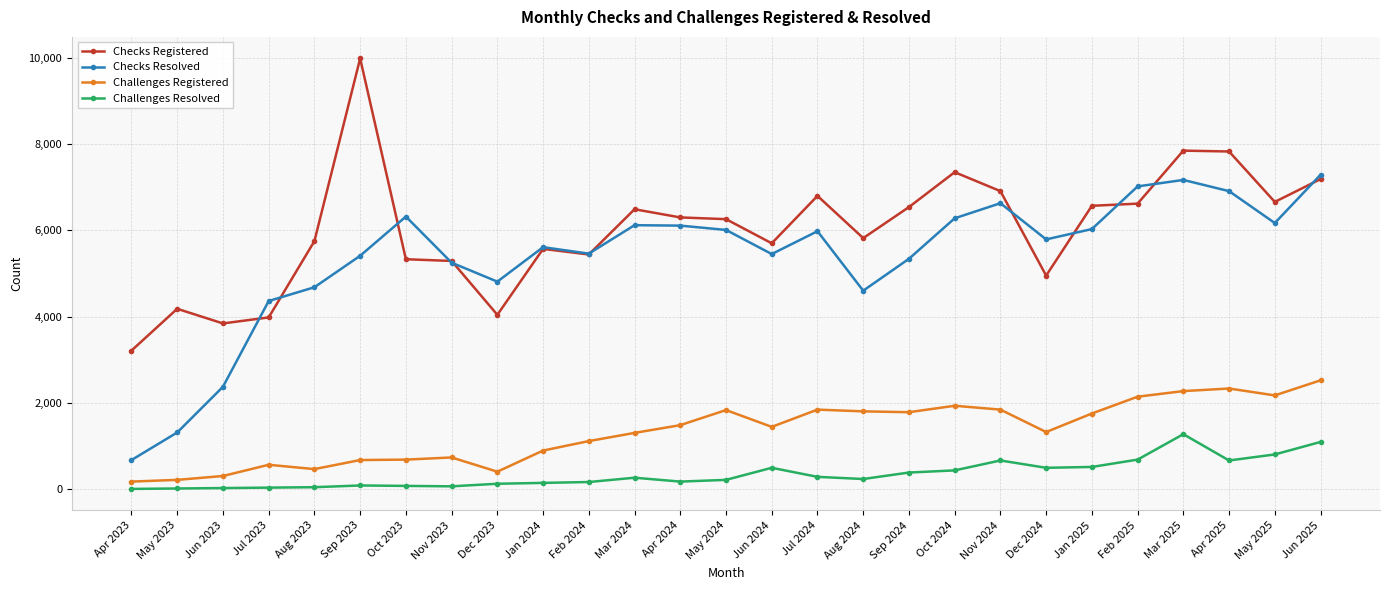

True or false: Checks Registered has more than 2 points higher than both neighbors.

True